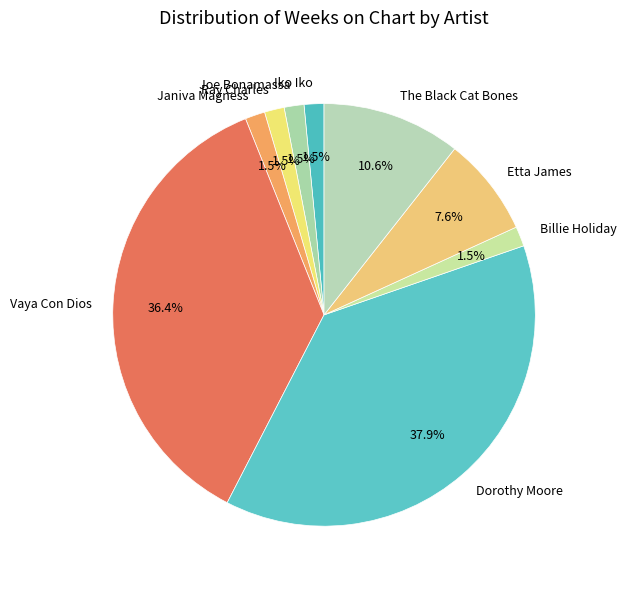

To the nearest percent, what portion does Etta James represent?

8%